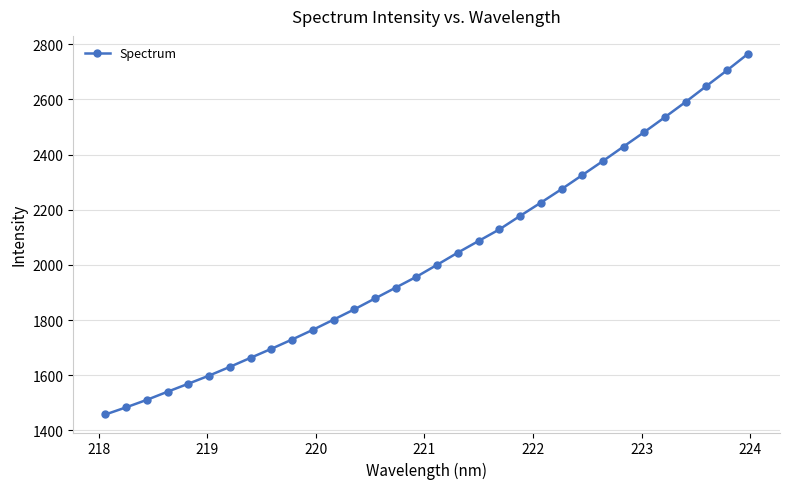

Does the chart have visible grid lines?

Yes